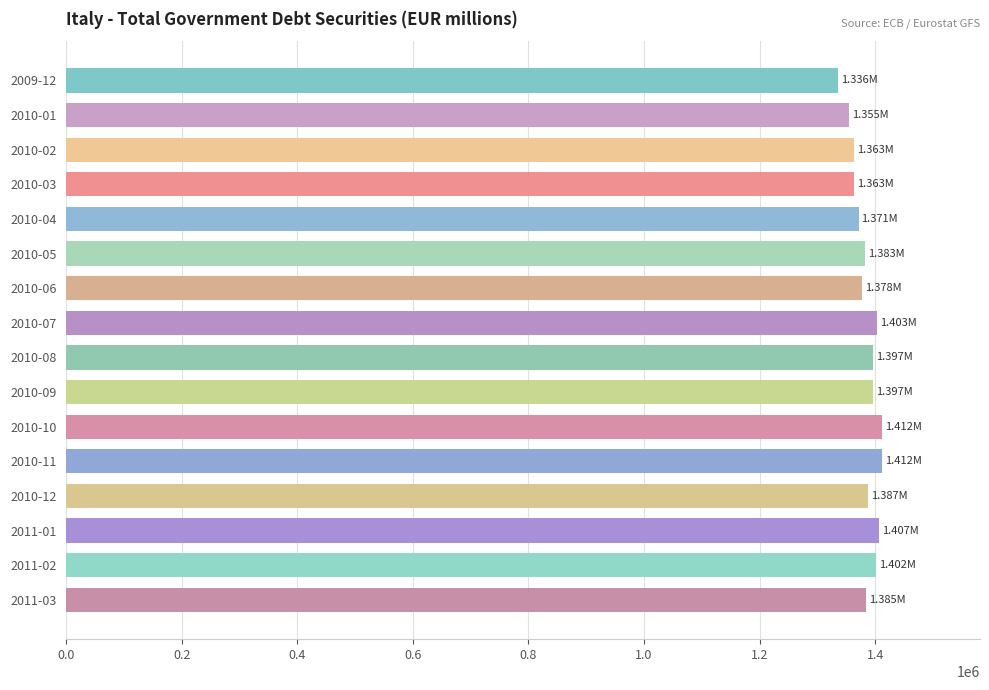

What is the average value?

1384360.0